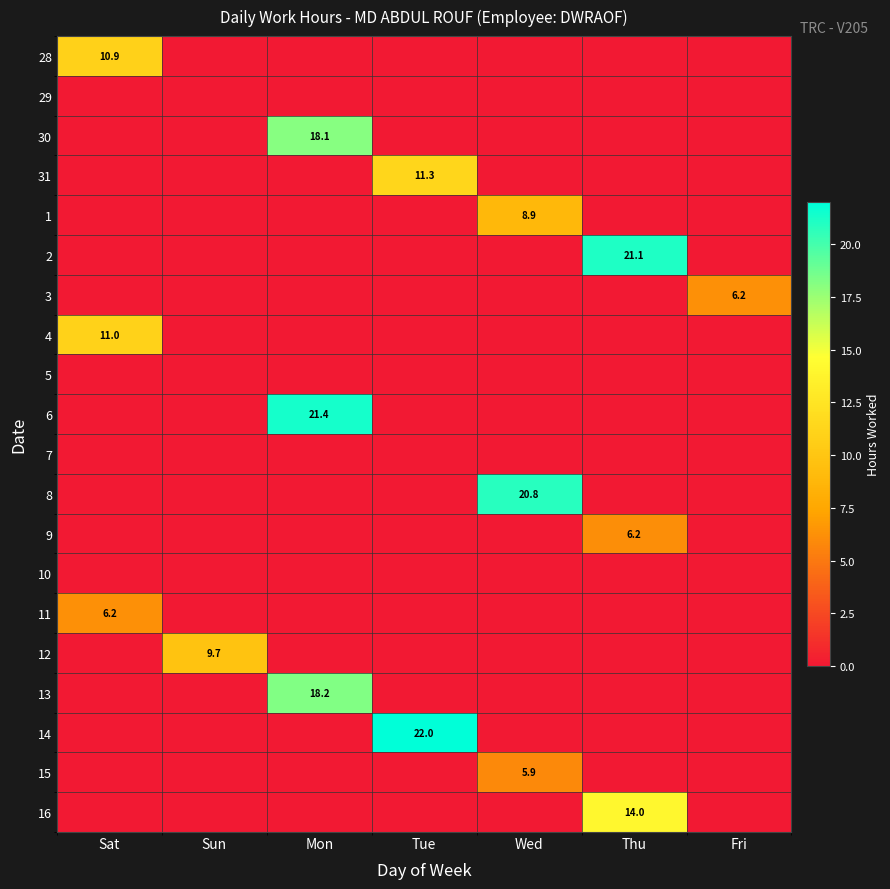

At how many categories does at least one series exceed 0?

7